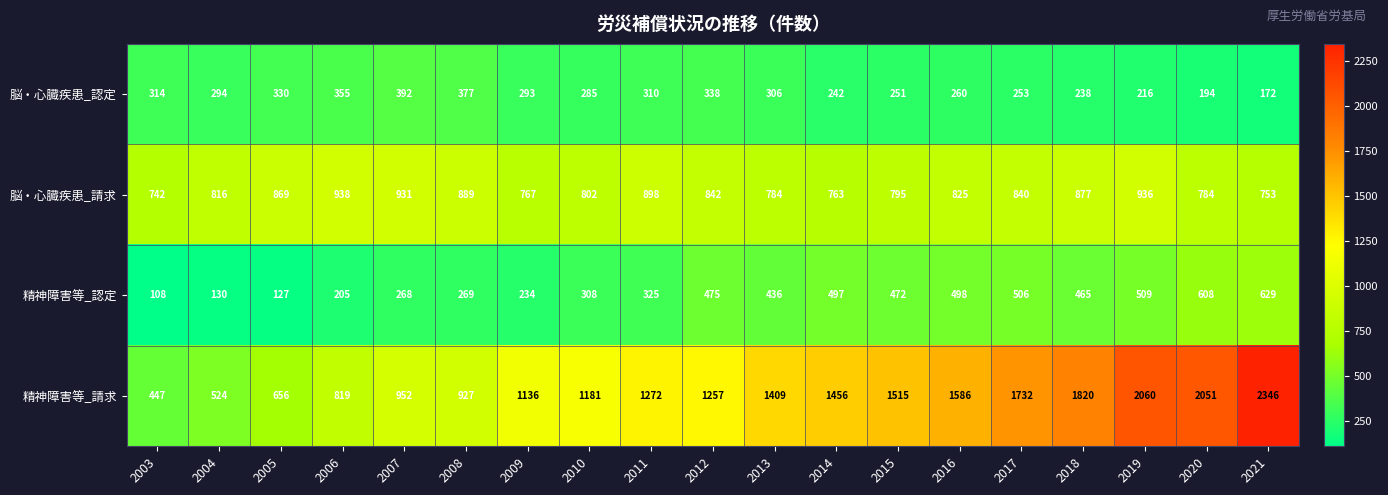

What is the difference between the 脳・心臓疾患_請求 values at 2013 and 2006?

154